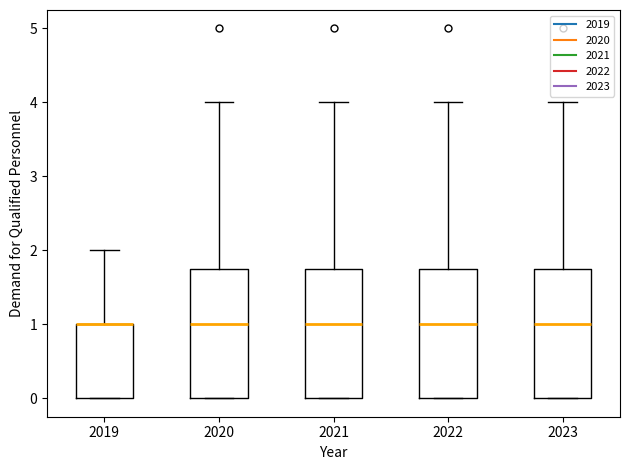

Reading left to right, read every box against the y-axis: the position of its median line, the range the box covers, and the ends of its whiskers. The values are not printed on the chart, so give them approximately, as read against the axis.

2019: median 1.0 (drawn on the box's upper edge), box 0.0 to 1.0, whiskers 0.0 to 2.0
2020: median 1.0, box 0.0 to 1.8, whiskers 0.0 to 4.0
2021: median 1.0, box 0.0 to 1.8, whiskers 0.0 to 4.0
2022: median 1.0, box 0.0 to 1.8, whiskers 0.0 to 4.0
2023: median 1.0, box 0.0 to 1.8, whiskers 0.0 to 4.0